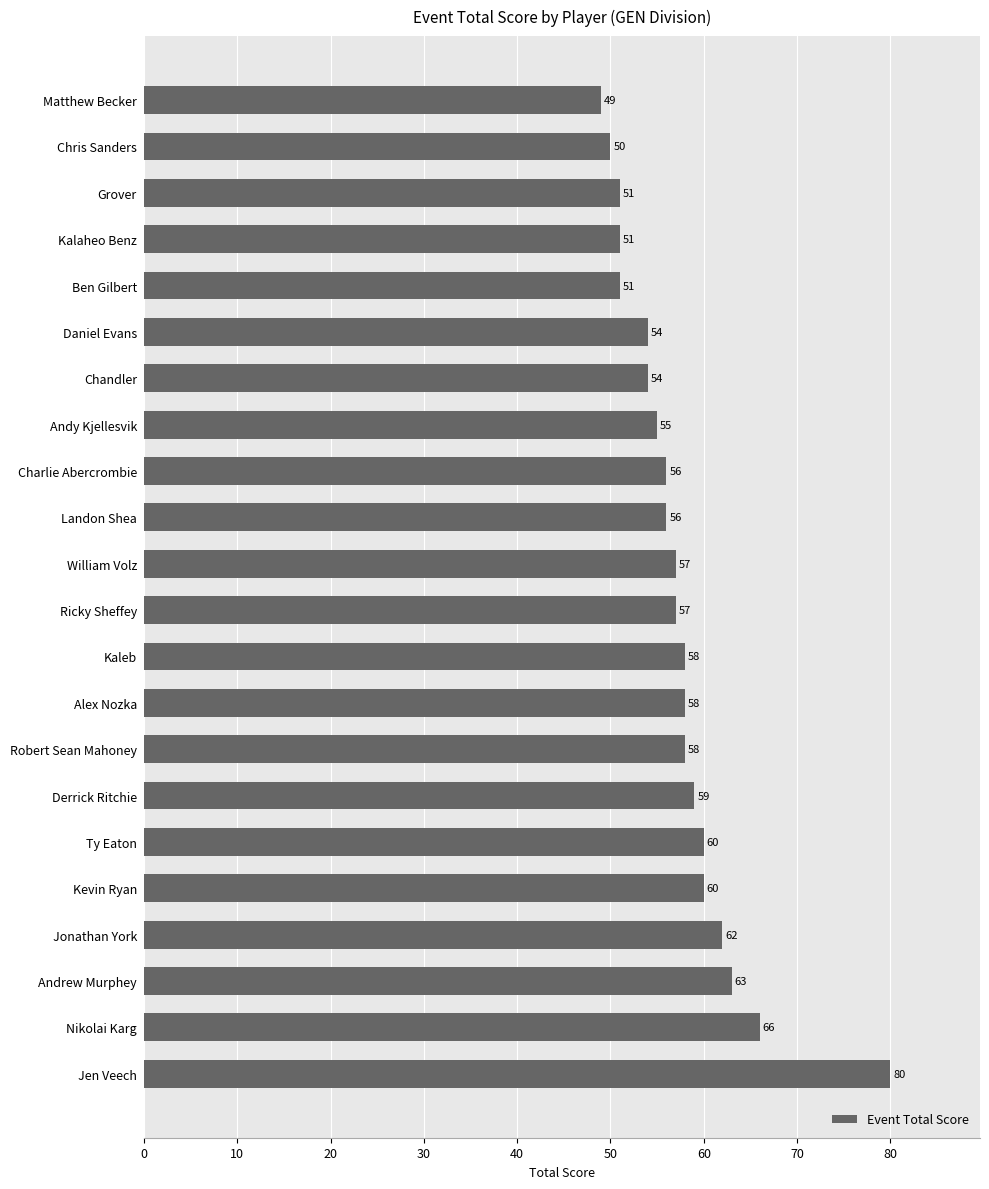

The value at Andrew Murphey is 63. True or false?

True